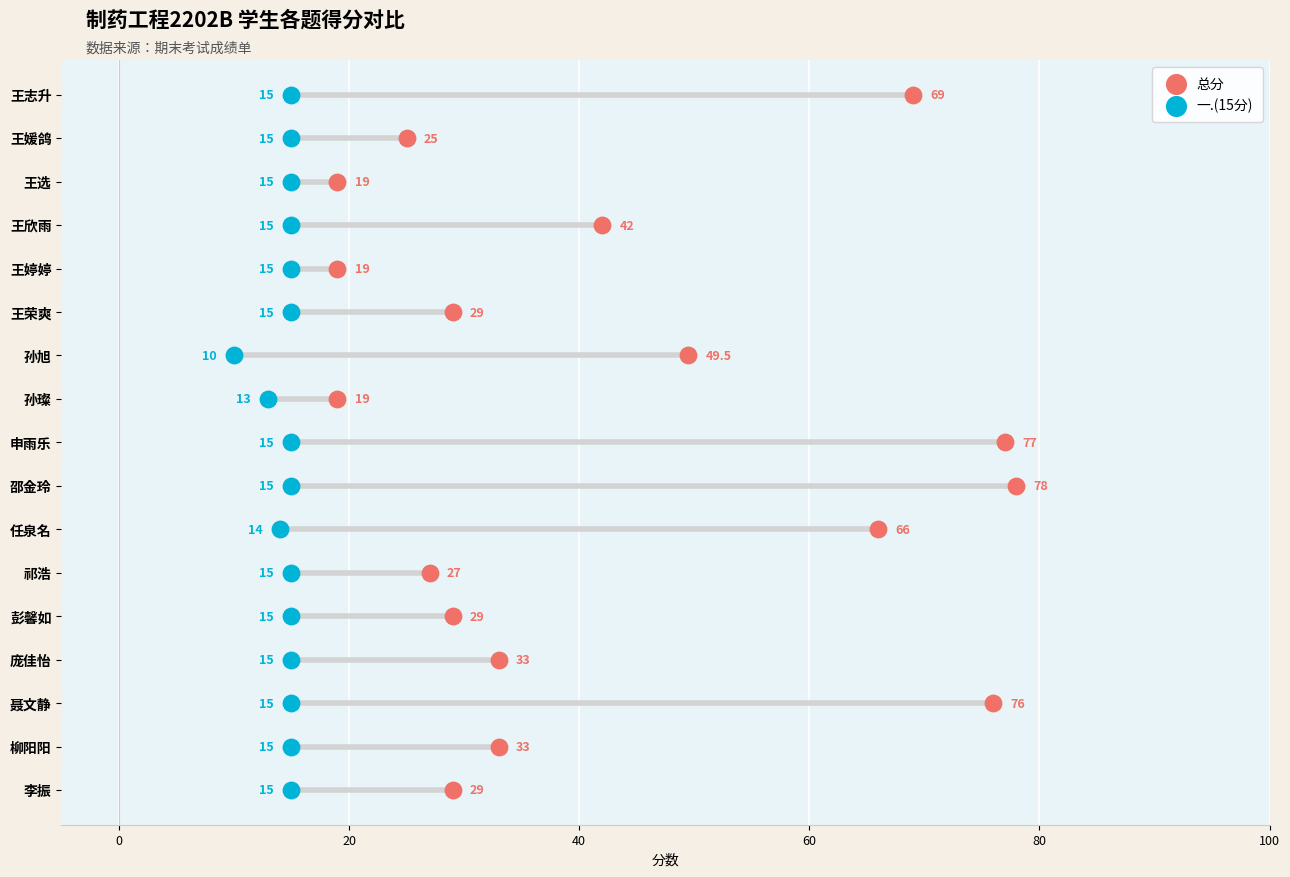

Which series reaches the maximum Y coordinate?

总分